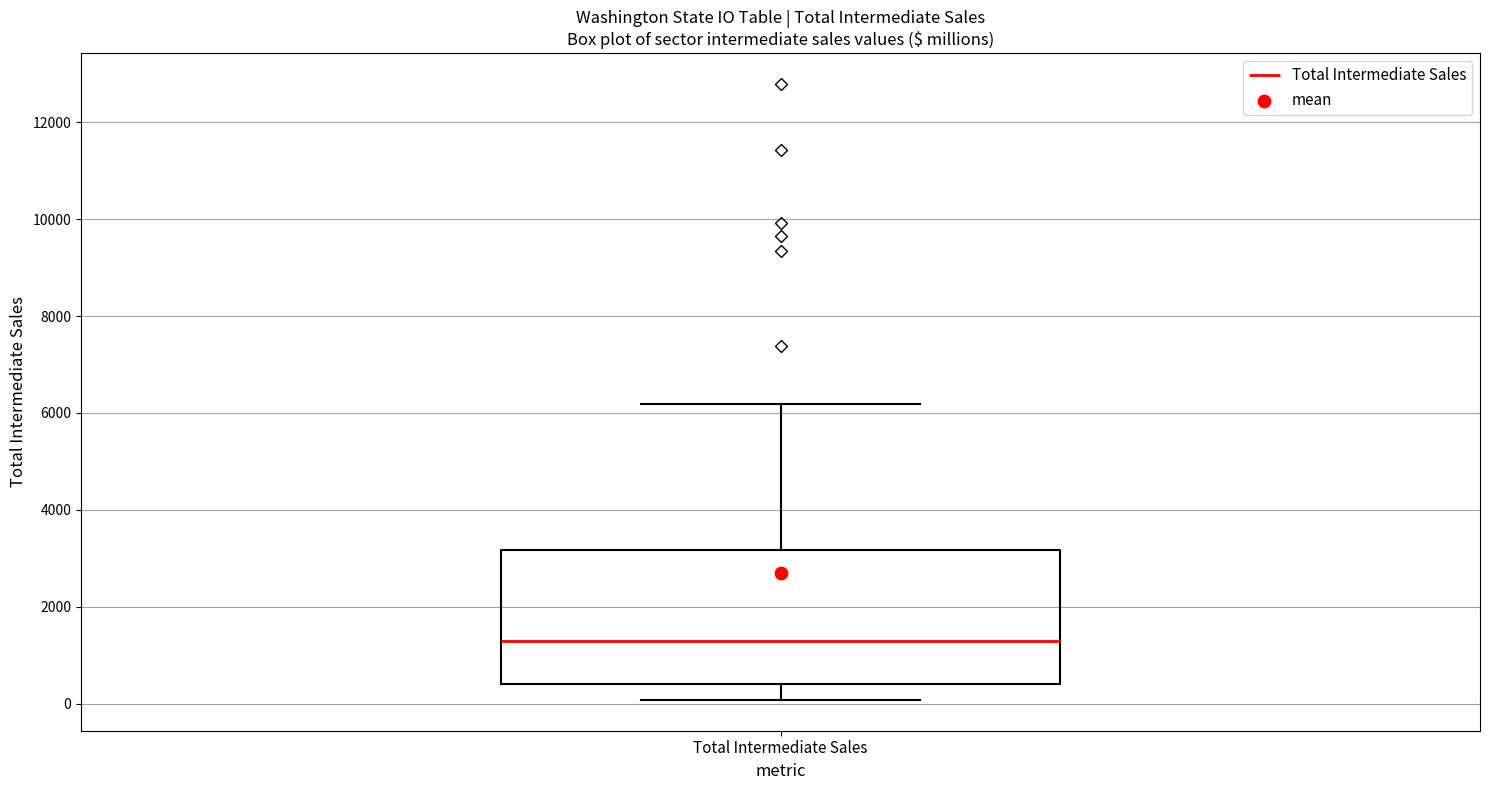

Where does the lower whisker of the box for Total Intermediate Sales end on the y-axis? The values are not printed on the chart, so give them approximately, as read against the axis.

0